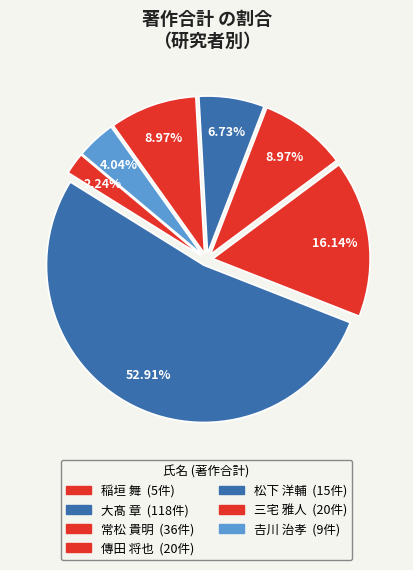

To the nearest percent, what is the difference between the largest and smallest slice percentages?

51%